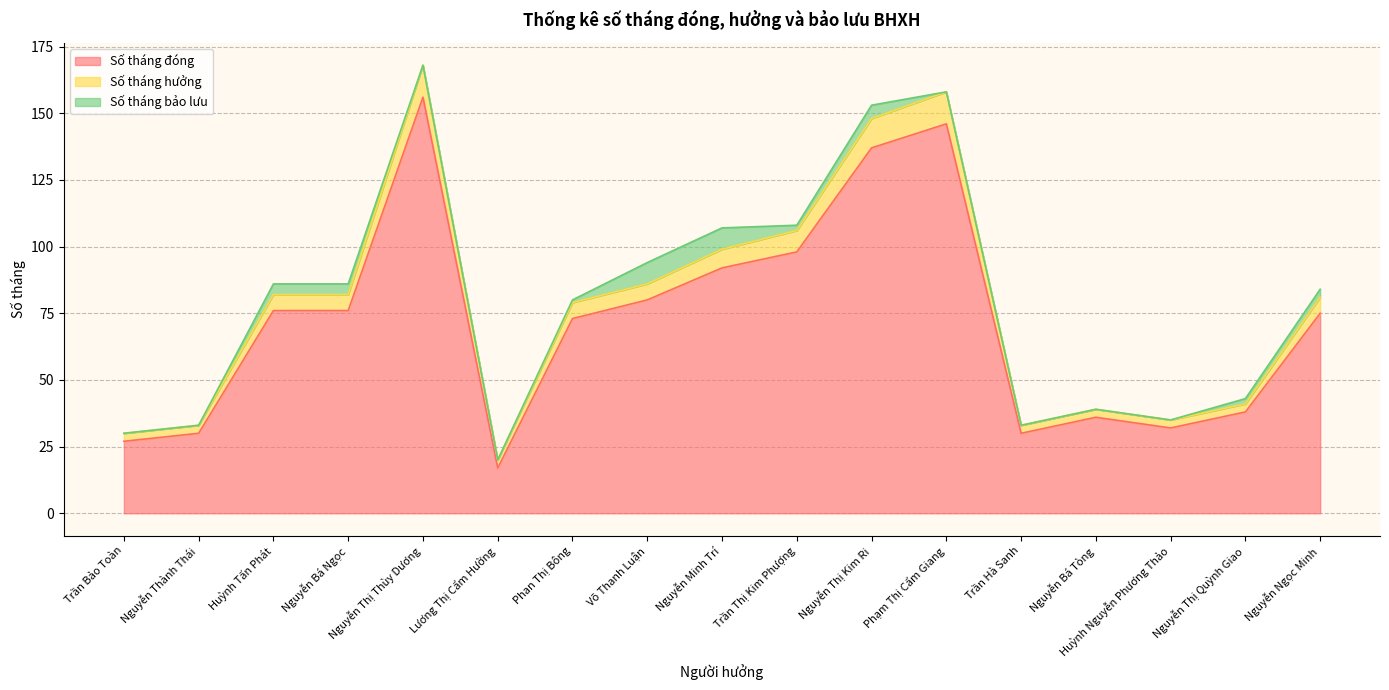

True or false: Số tháng hưởng has more than 1 interior local peaks.

True